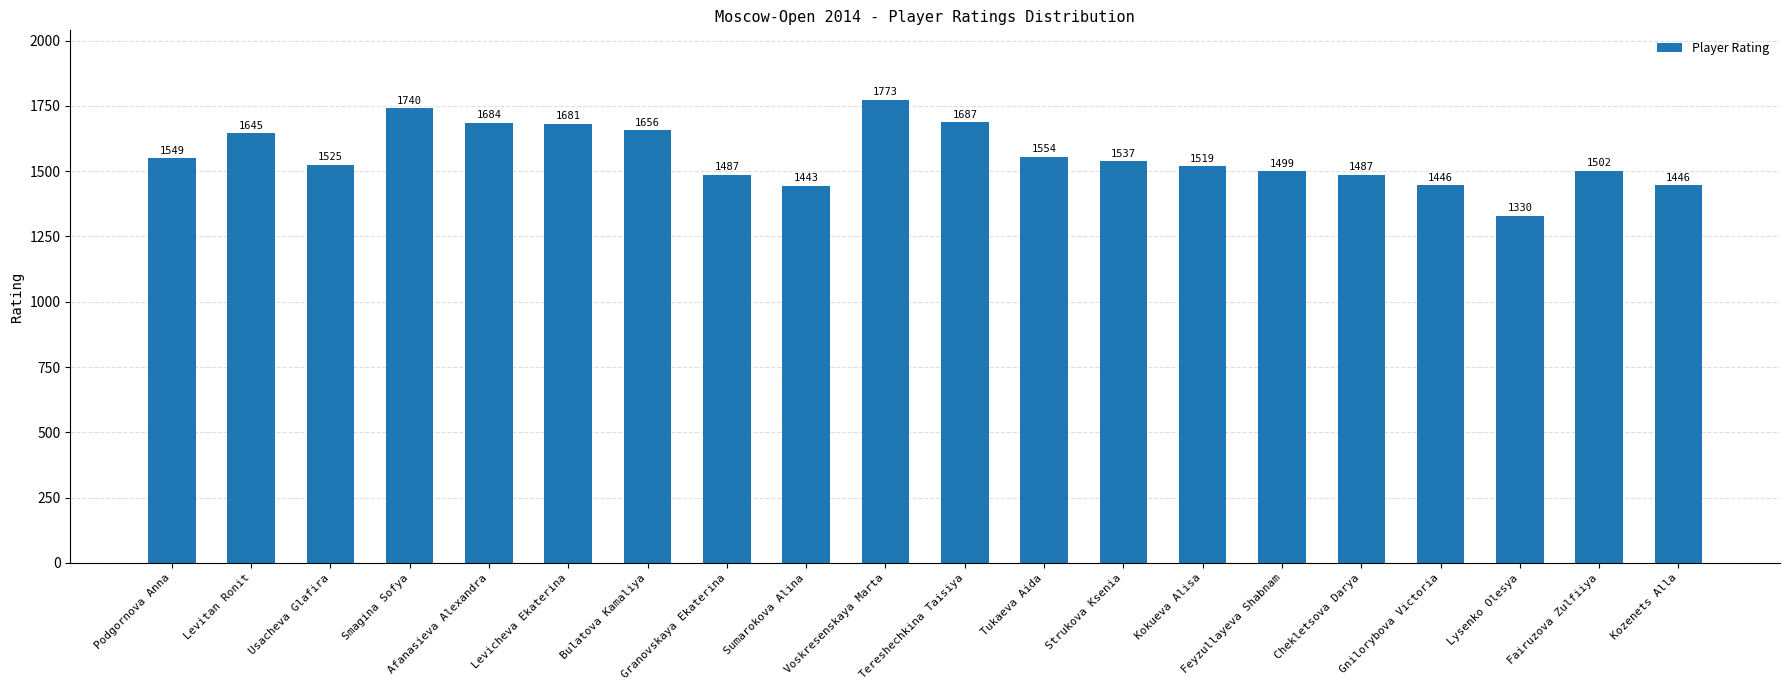

What is the value of the 15th bar from the left?

1499